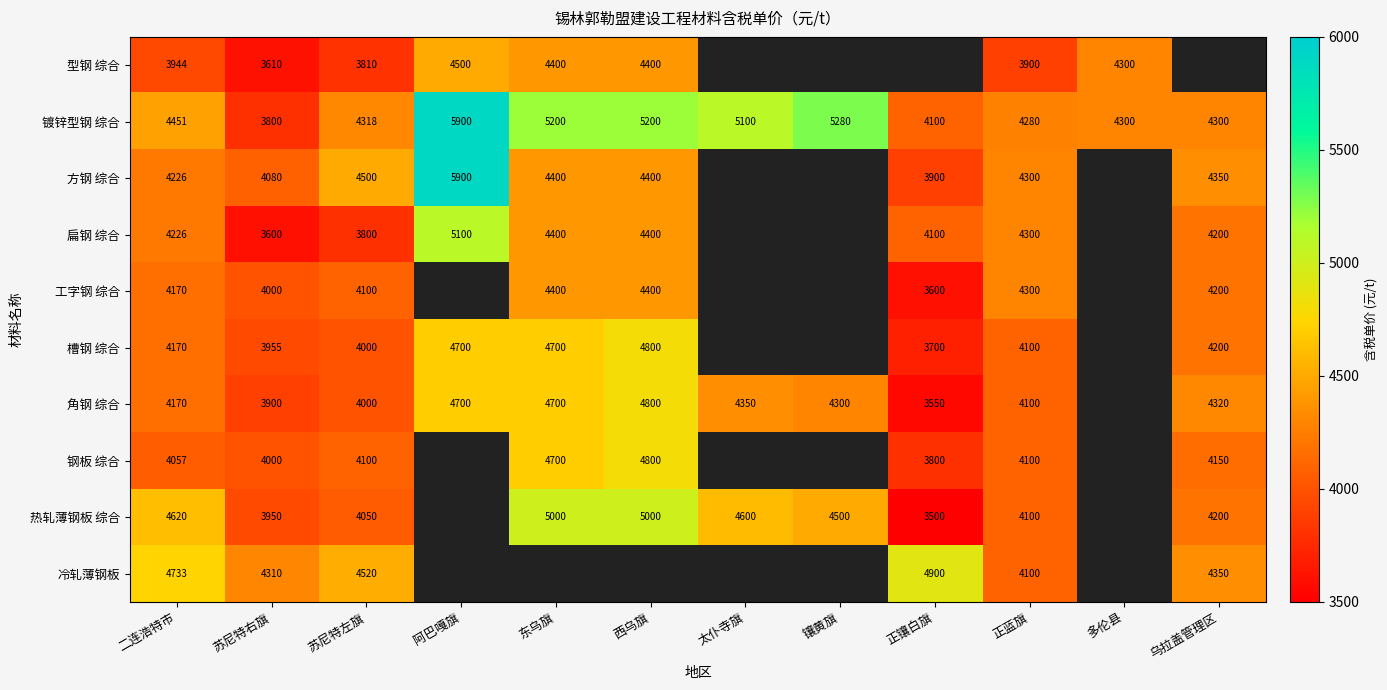

Which label corresponds to the largest value in the chart?

阿巴嘎旗